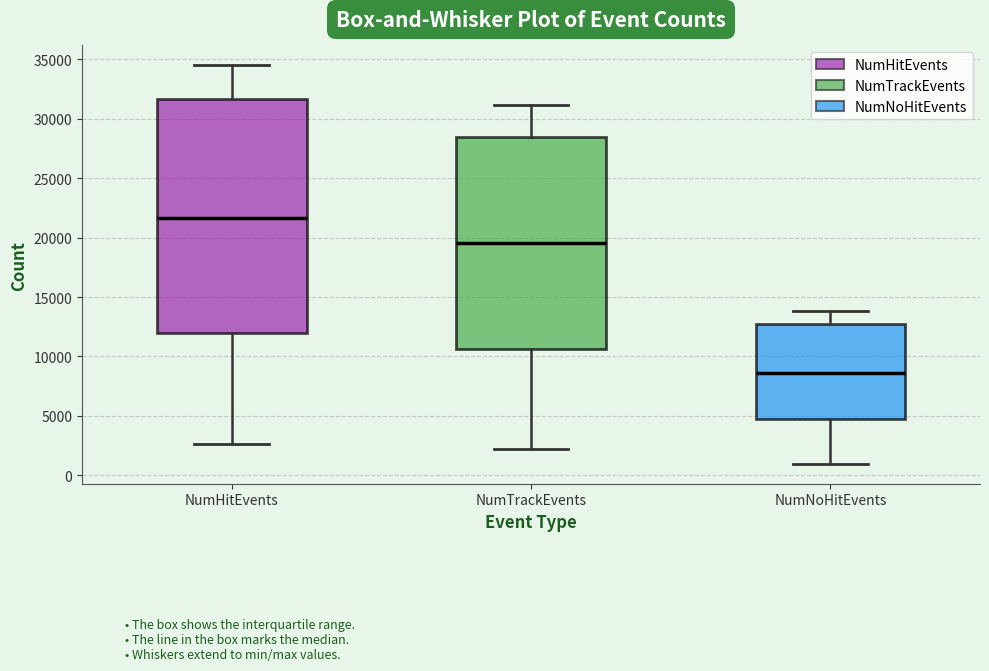

Comparing the boxes themselves (not the whiskers), which one is the tallest?

NumHitEvents